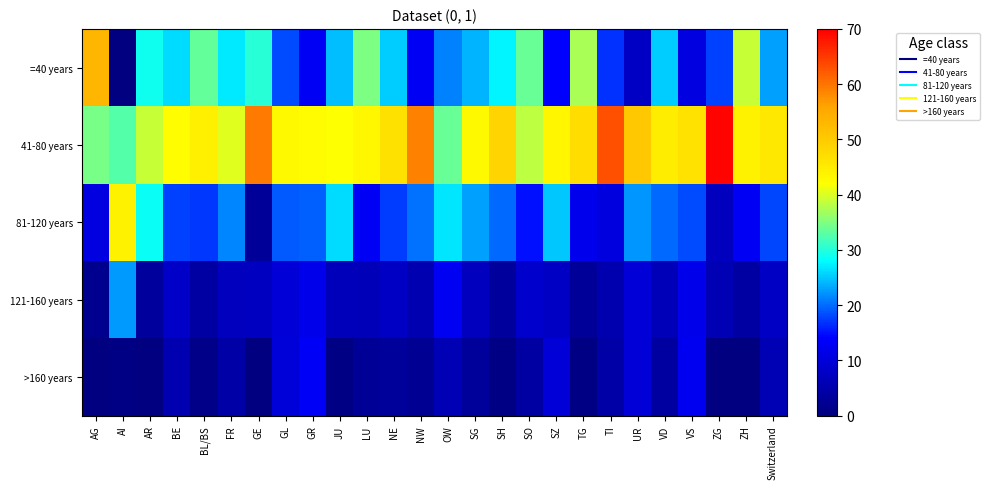

At how many categories does at least one series exceed 12?

26